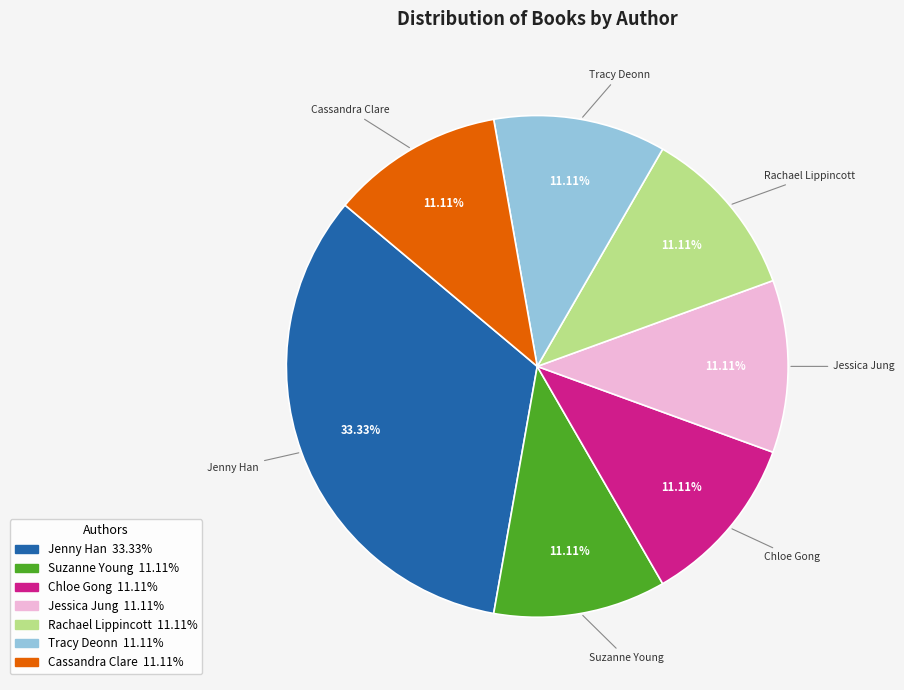

Count the number of slices in the pie.

7